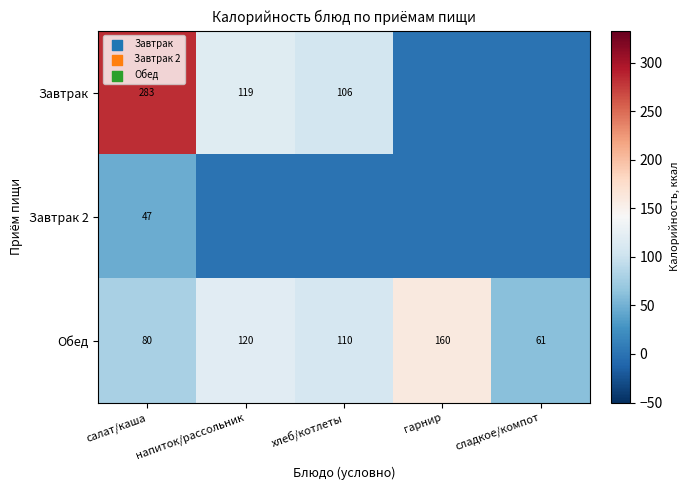

Rank the categories by Обед value from lowest to highest.

сладкое/компот, салат/каша, хлеб/котлеты, напиток/рассольник, гарнир